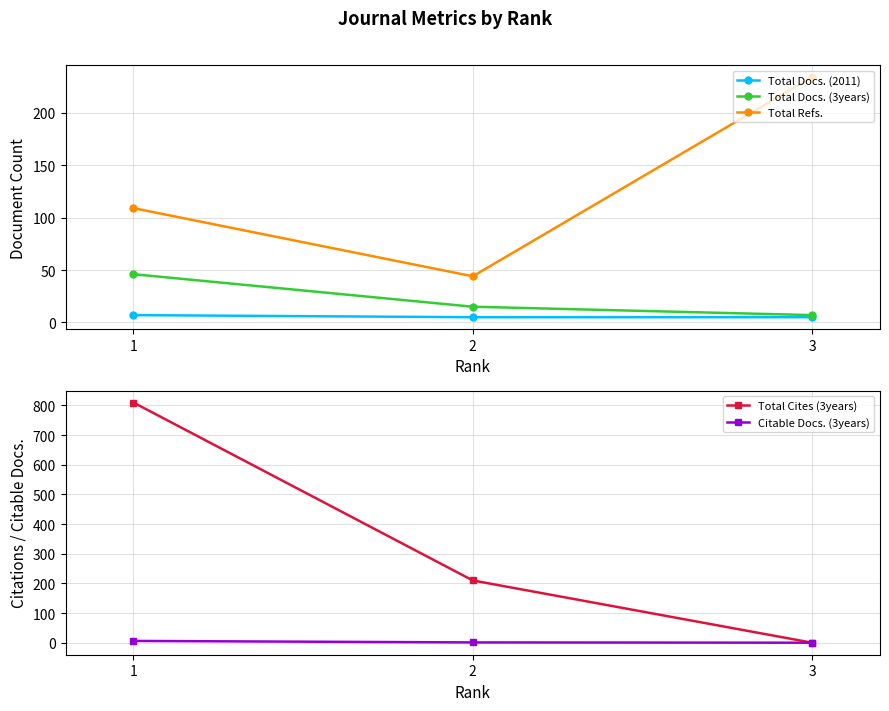

Does the chart display data point markers on the line(s)?

Yes